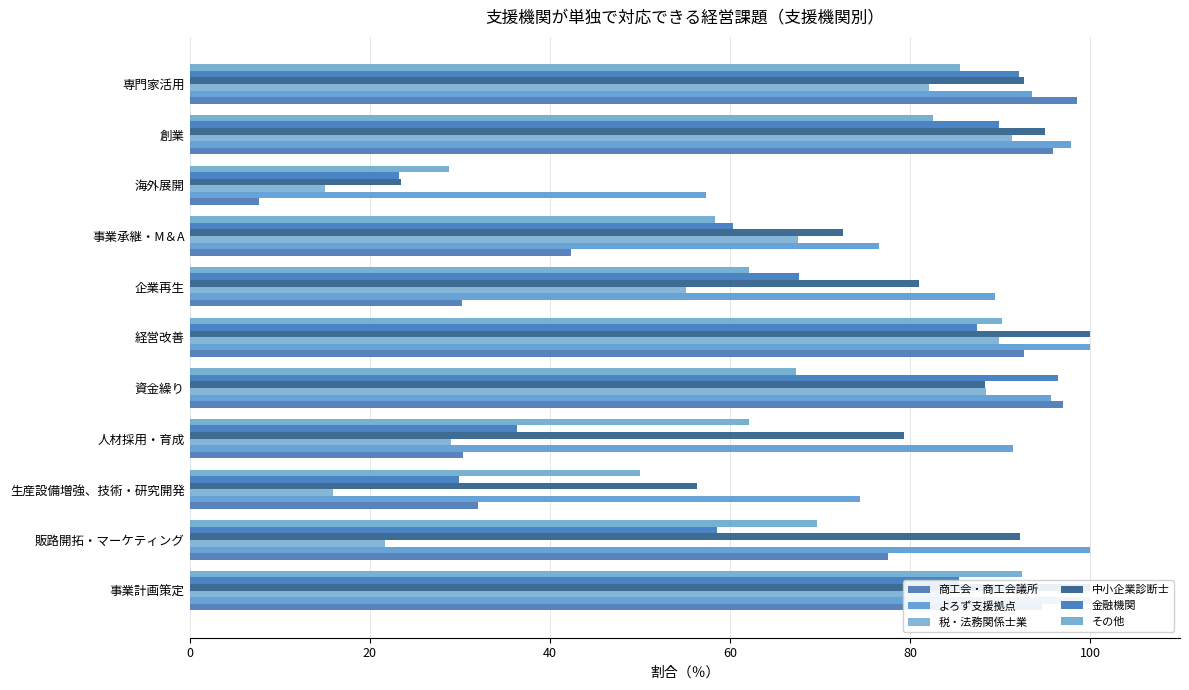

What is the difference between the second highest and minimum values in the 商工会・商工会議所 series?

89.3